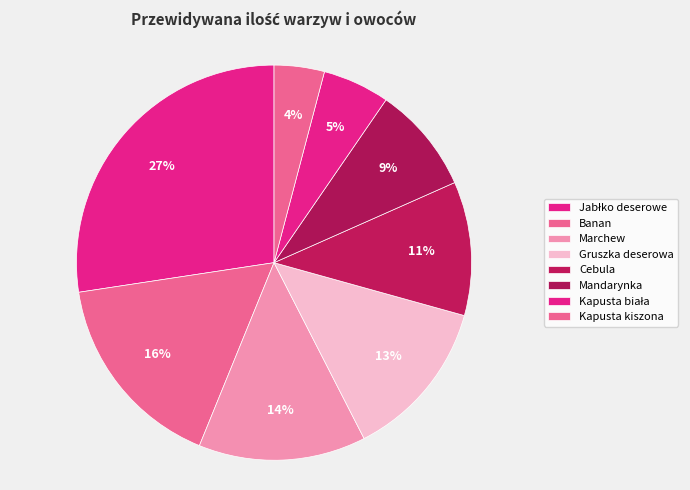

How many slices are in this pie chart?

8